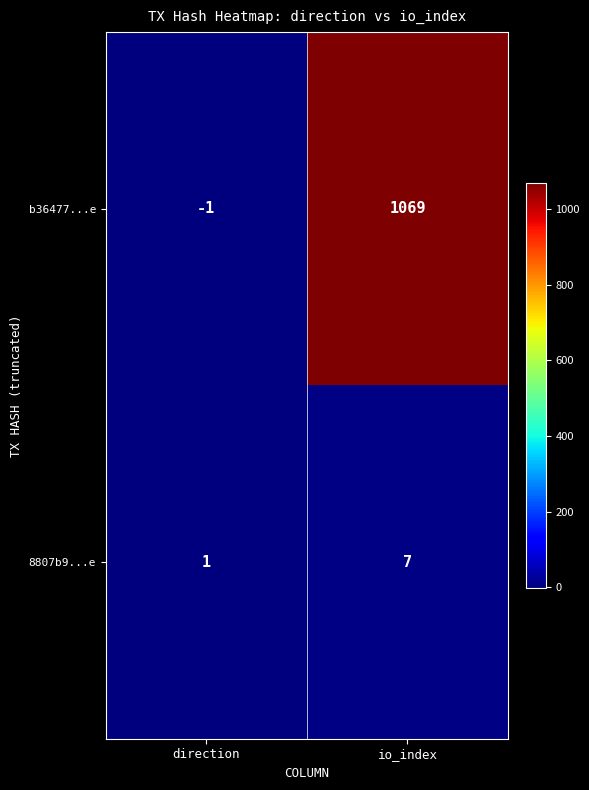

Where is 8807b9...e nearest to the value 4?

direction